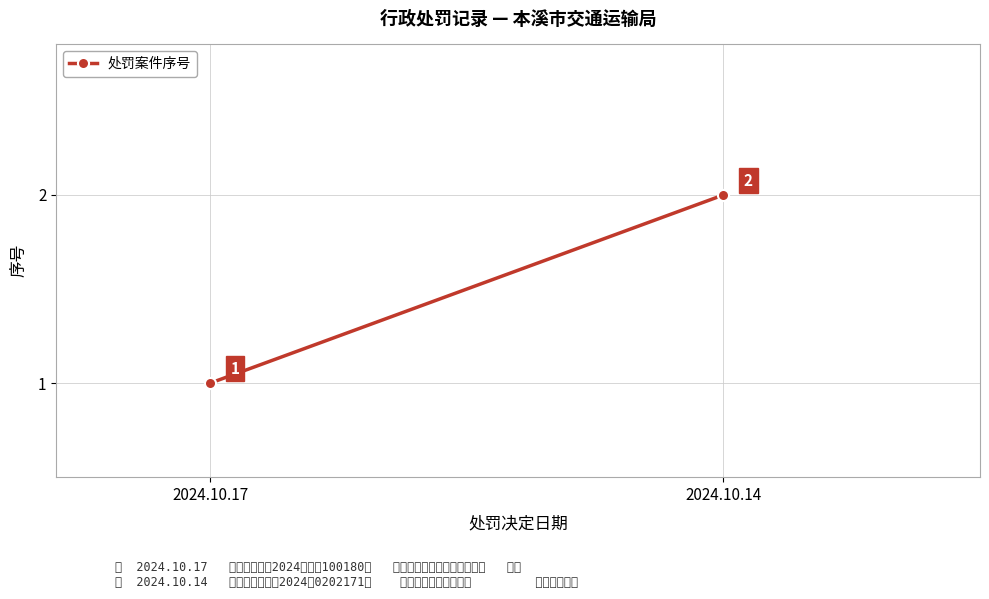

Count the values in the range 1 to 2.

2